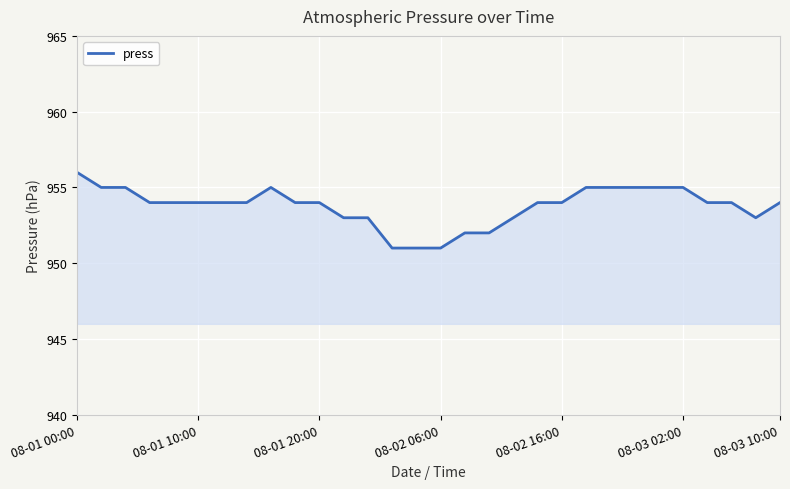

What is the difference between the maximum and minimum values?

5